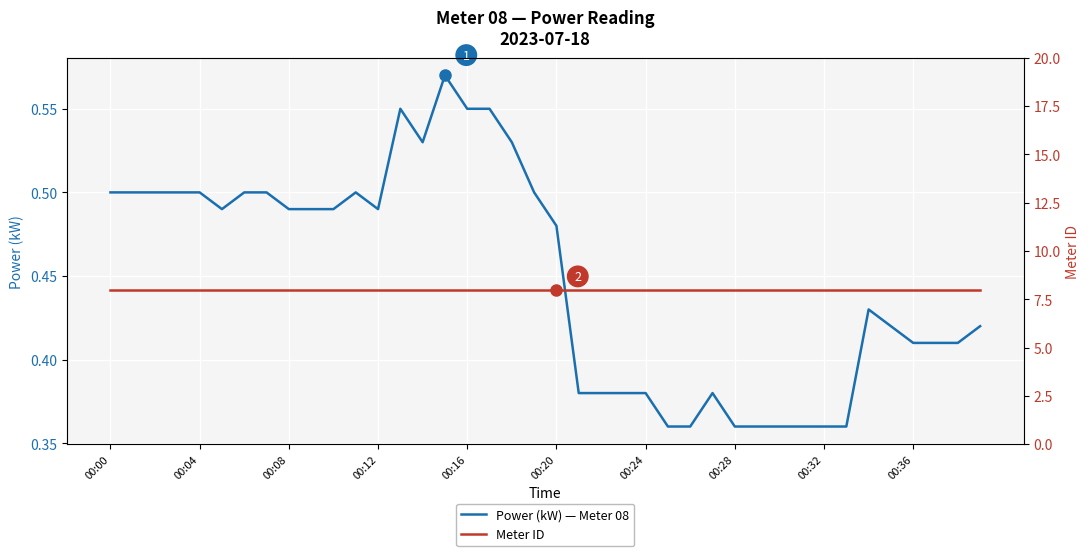

Rank the series at 18 from lowest to highest value.

Power (kW) — Meter 08, Meter ID